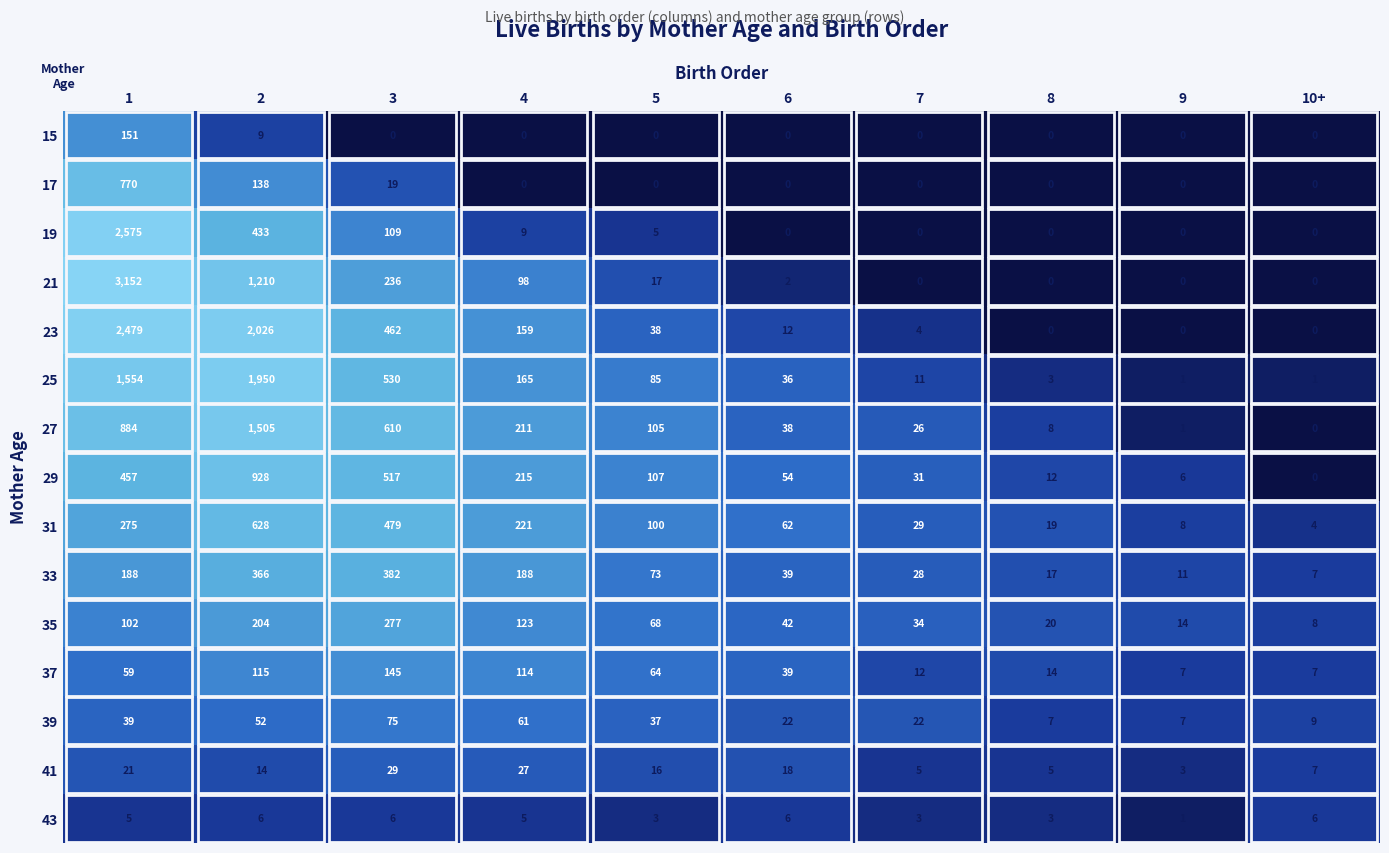

True or false: 15 has a value of 0 at 3.

True